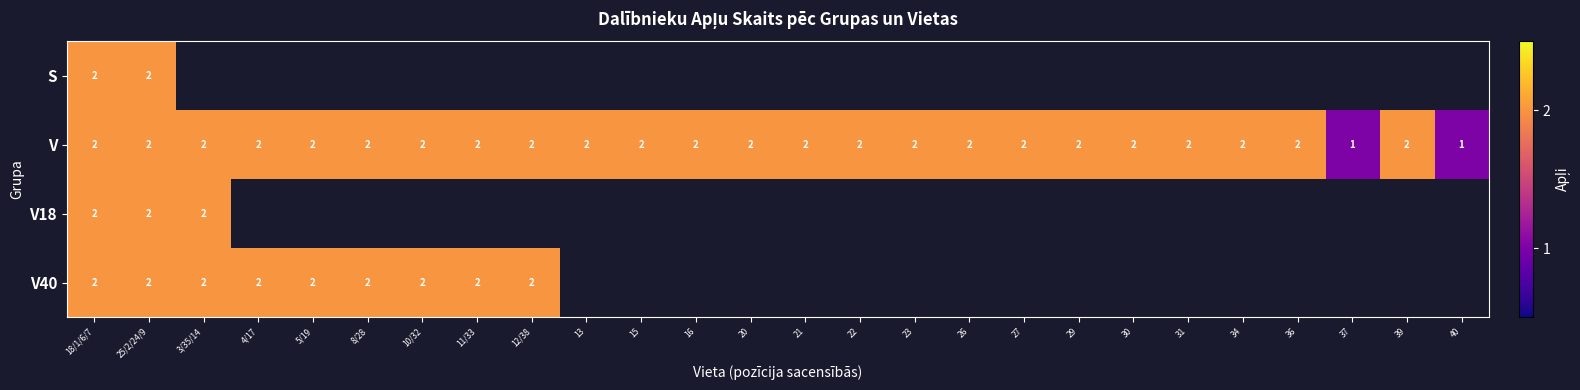

Is it true that V40 equals 2 at 25/2/24/9?

True